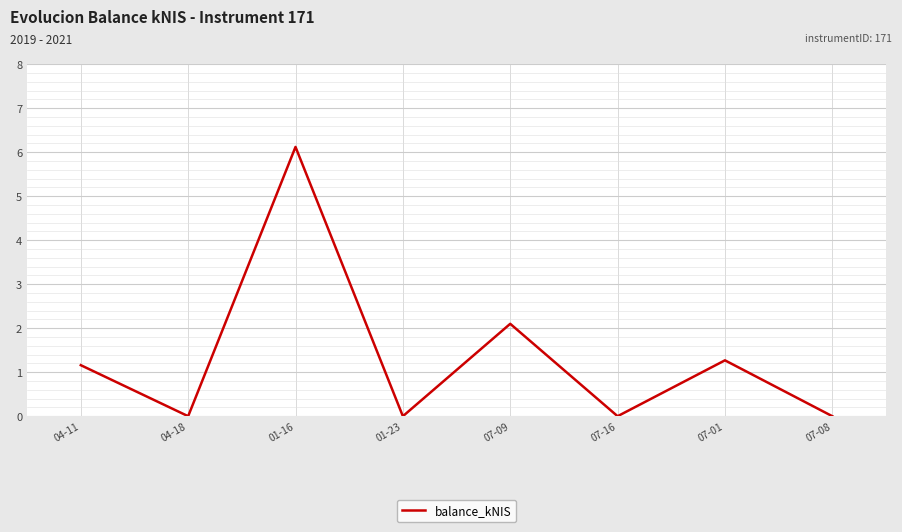

Is it true that the value at 01-23 is -2.6?

False